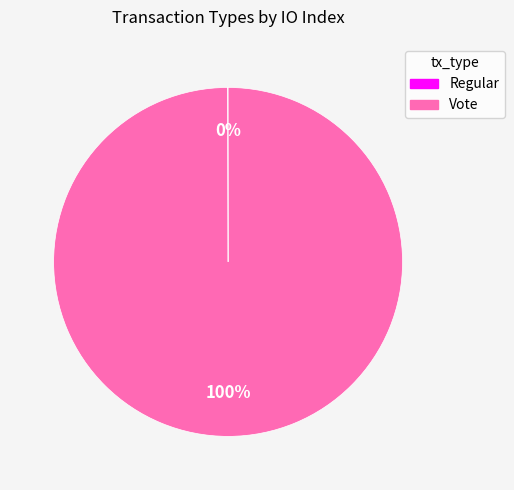

Is it true that Vote is 100% of the pie?

True